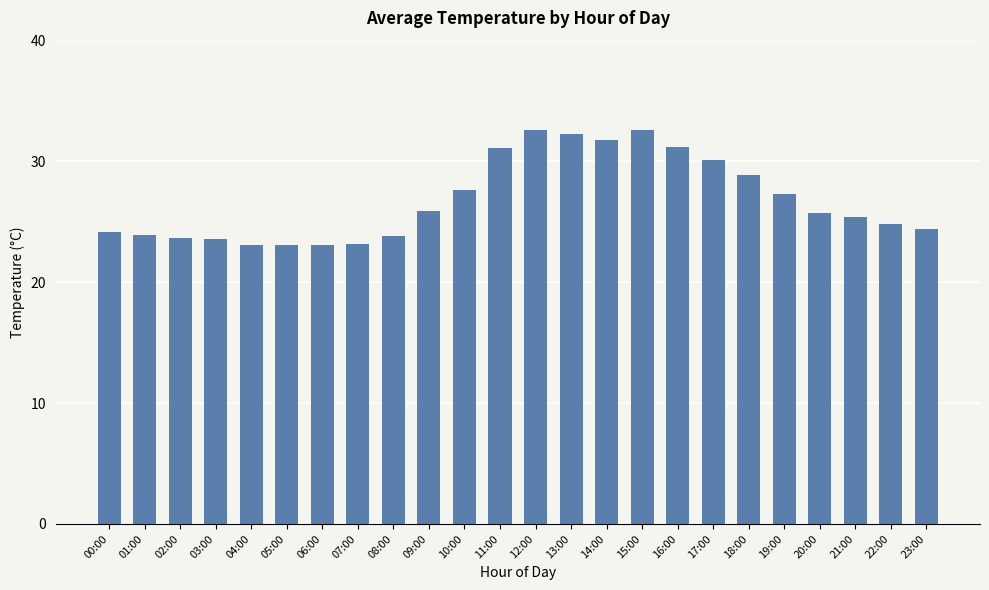

What is the change in value from 01:00 to 13:00?

+8.4